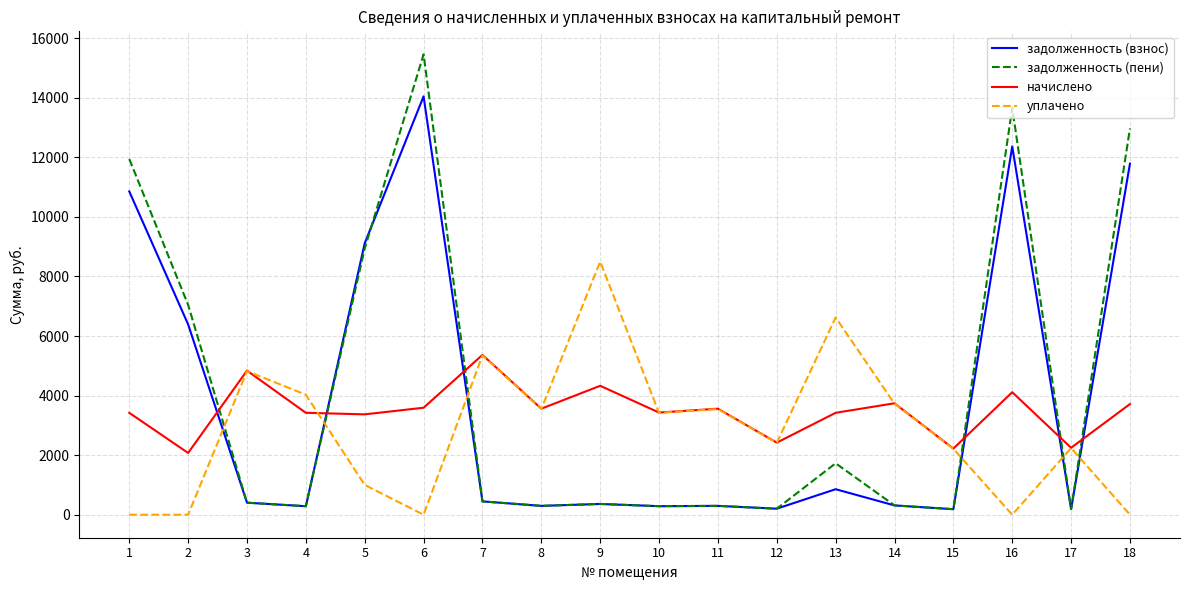

What is the difference between the maximum and second lowest values in the начислено series?

3145.0